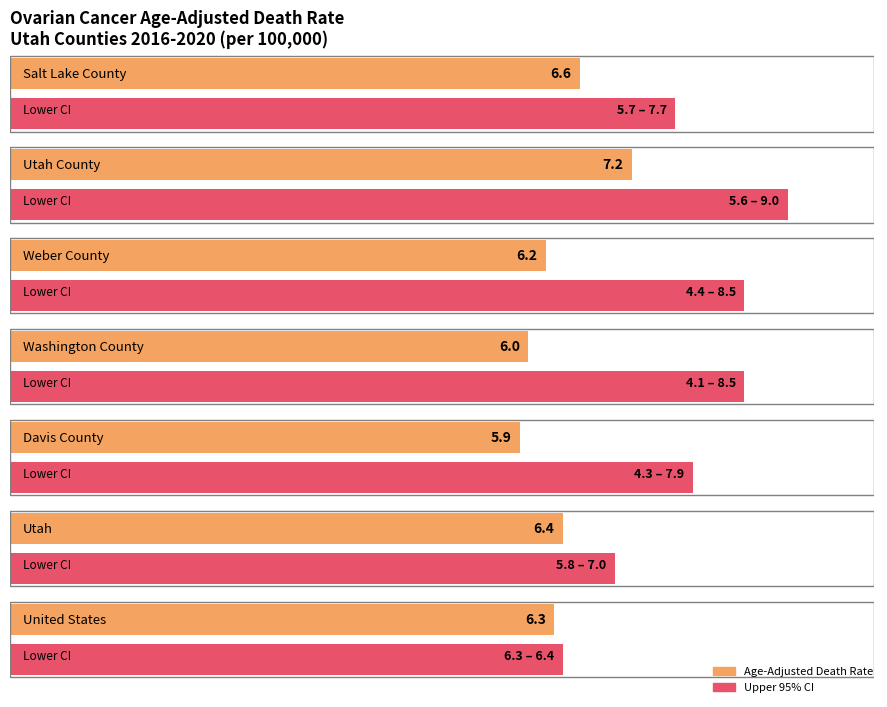

What is the lowest value of the Age-Adjusted Death Rate series?

5.9